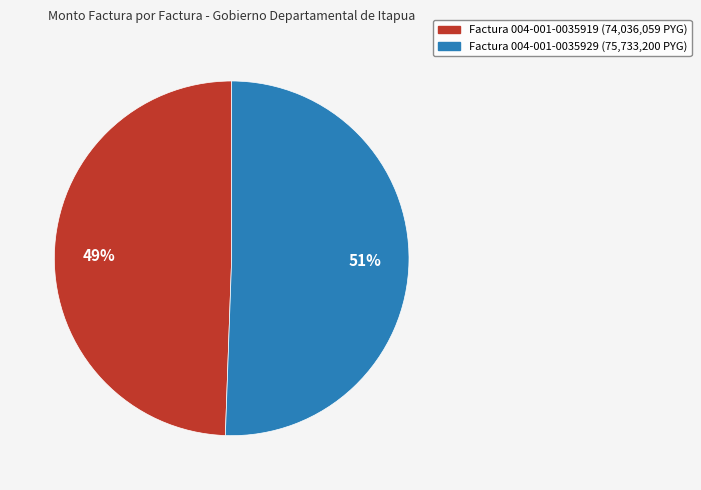

Does any single category account for the majority?

Yes